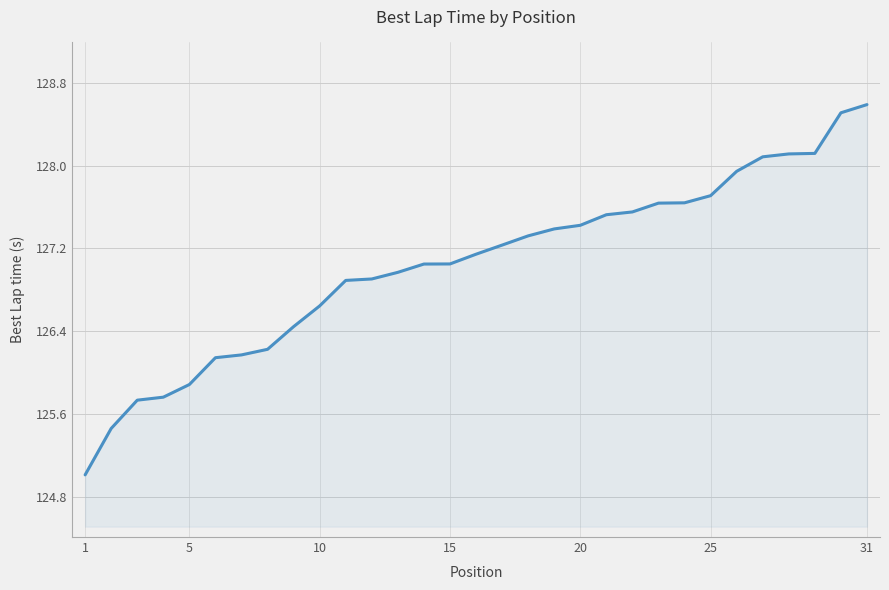

What is the difference between the maximum and minimum values?

3.6